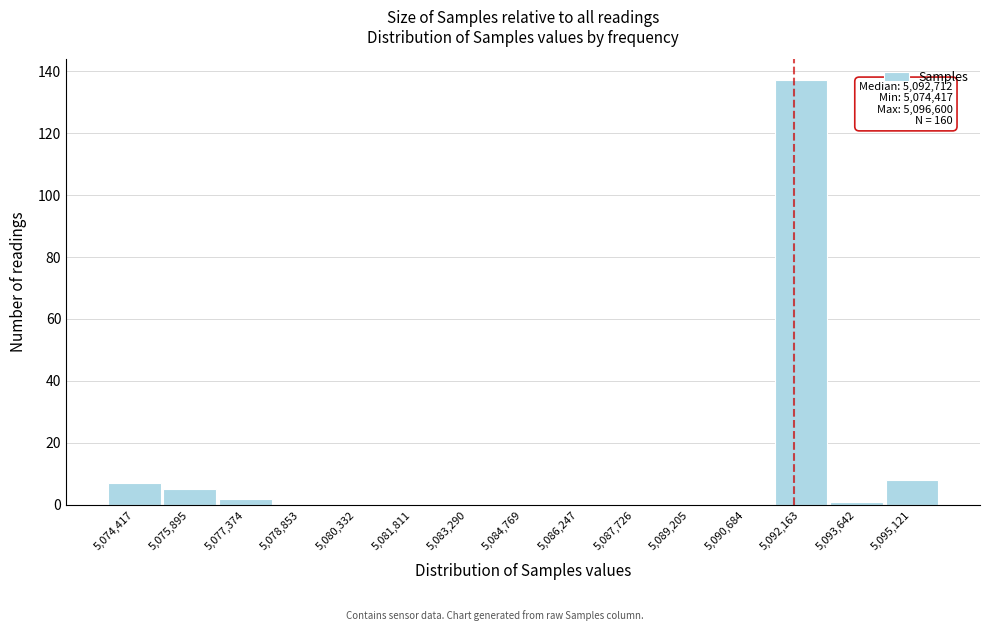

Reading left to right, extract all data points from this chart.

5,074,417=7	5,075,895=5	5,077,374=2	5,078,853=0	5,080,332=0	5,081,811=0	5,083,290=0	5,084,769=0	5,086,247=0	5,087,726=0	5,089,205=0	5,090,684=0	5,092,163=137	5,093,642=1	5,095,121=8